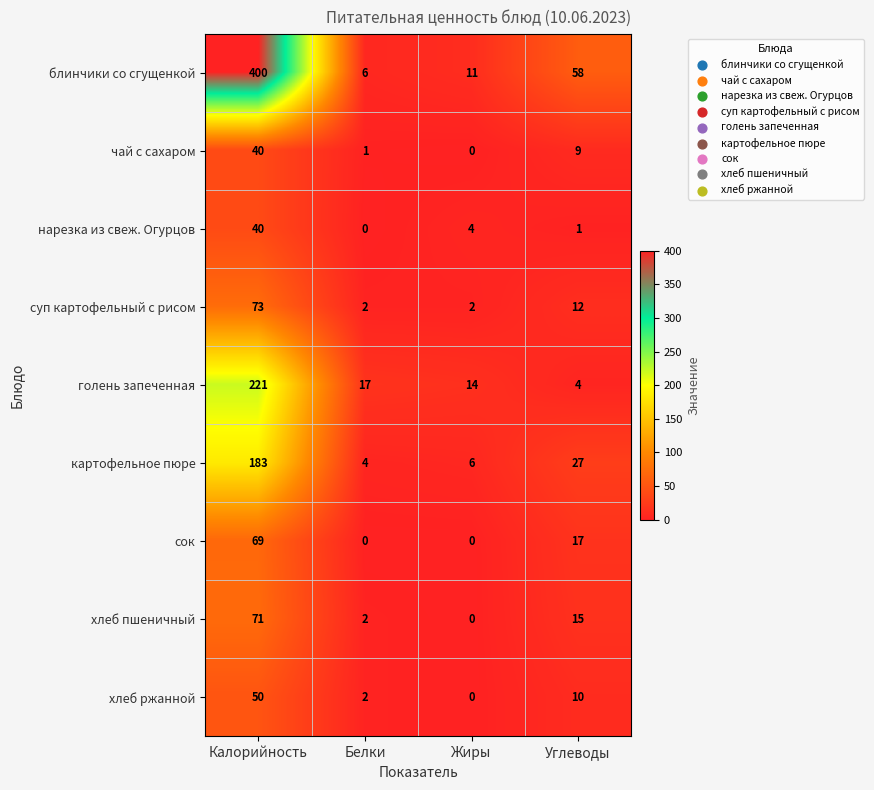

Which series changed the most between Калорийность and Углеводы?

блинчики со сгущенкой